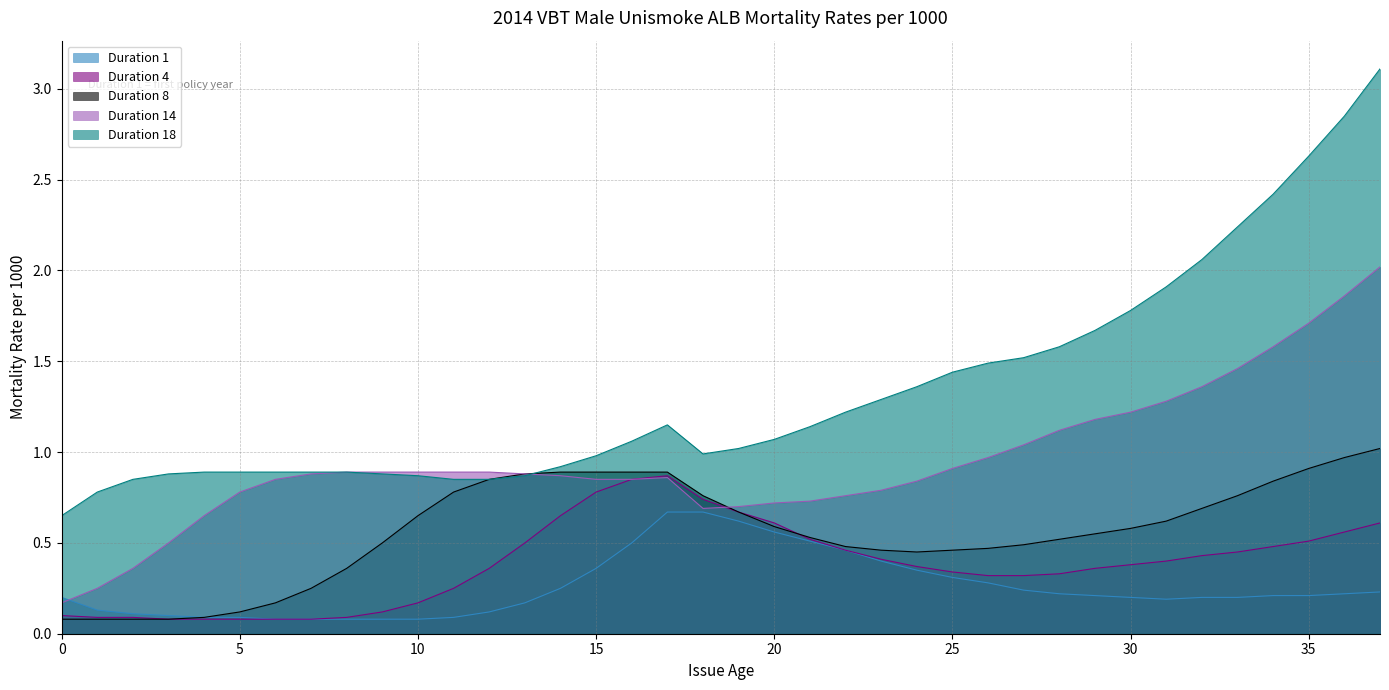

True or false: Duration 8 and Duration 1 intersect in this chart.

False